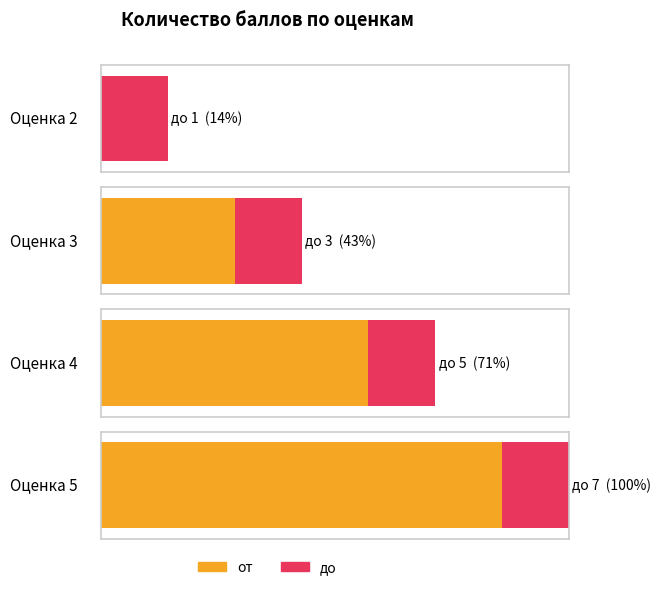

Reading left to right, transcribe all the data shown in this chart.

от: Оценка 2=0	Оценка 3=2	Оценка 4=4	Оценка 5=6
до: Оценка 2=1	Оценка 3=3	Оценка 4=5	Оценка 5=7